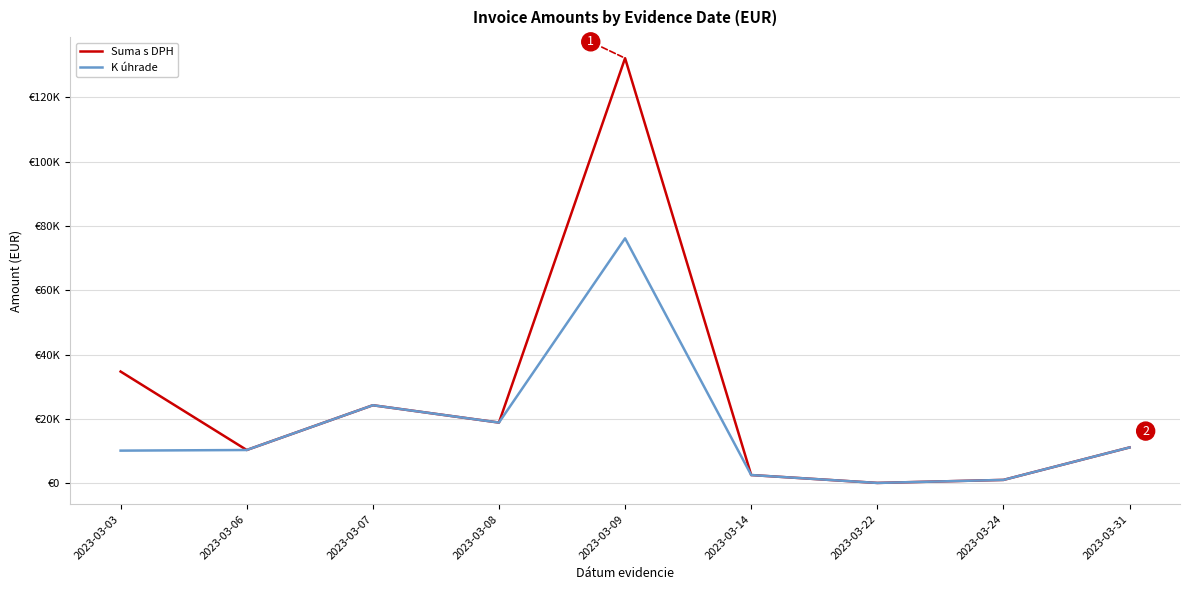

In K úhrade, how many points are lower than both neighbors (excluding endpoints)?

2